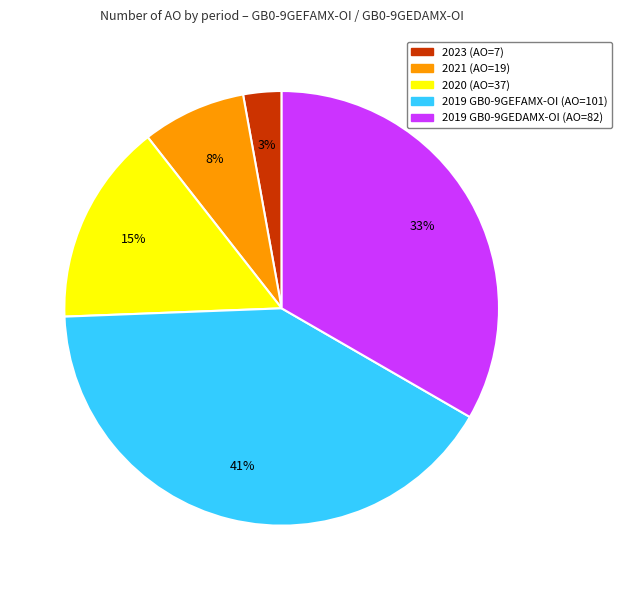

Rank the categories by value from lowest to highest.

2023 (AO=7), 2021 (AO=19), 2020 (AO=37), 2019 GB0-9GEDAMX-OI (AO=82), 2019 GB0-9GEFAMX-OI (AO=101)